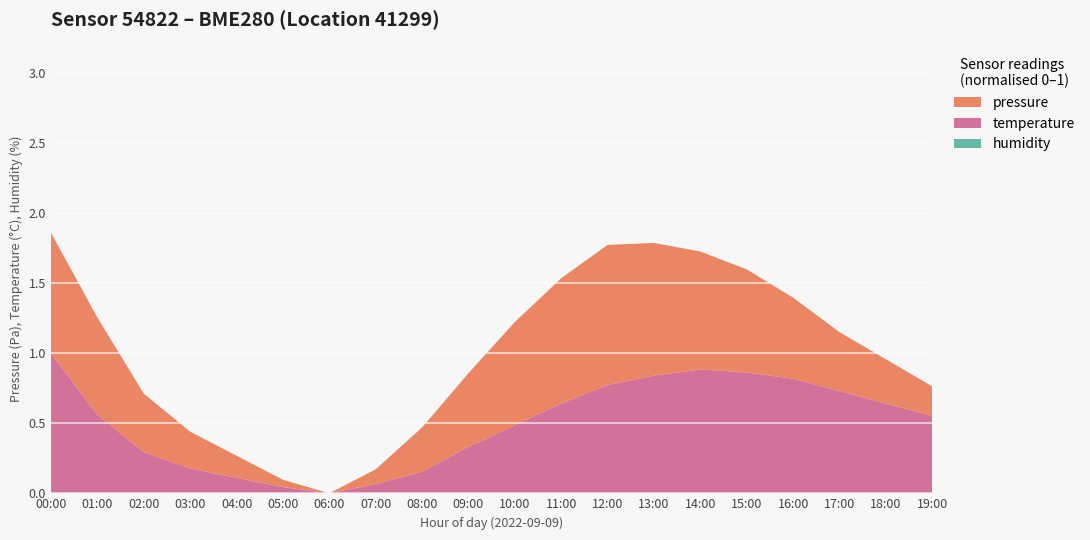

Reading right to left, list all the values displayed in this chart.

pressure: 19:00=101240.0	18:00=101260.0	17:00=101280.0	16:00=101310.0	15:00=101340.0	14:00=101360.0	13:00=101380.0	12:00=101390.0	11:00=101370.0	10:00=101340.0	09:00=101300.0	08:00=101260.0	07:00=101220.0	06:00=101200.0	05:00=101210.0	04:00=101230.0	03:00=101250.0	02:00=101279.3	01:00=101331.7	00:00=101363.4
temperature: 19:00=23.8	18:00=24.2	17:00=24.6	16:00=25.0	15:00=25.2	14:00=25.3	13:00=25.1	12:00=24.8	11:00=24.2	10:00=23.5	09:00=22.8	08:00=22.0	07:00=21.6	06:00=21.3	05:00=21.5	04:00=21.8	03:00=22.1	02:00=22.6	01:00=23.8	00:00=25.8
humidity: 19:00=100.0	18:00=100.0	17:00=100.0	16:00=100.0	15:00=100.0	14:00=100.0	13:00=100.0	12:00=100.0	11:00=100.0	10:00=100.0	09:00=100.0	08:00=100.0	07:00=100.0	06:00=100.0	05:00=100.0	04:00=100.0	03:00=100.0	02:00=100.0	01:00=100.0	00:00=100.0